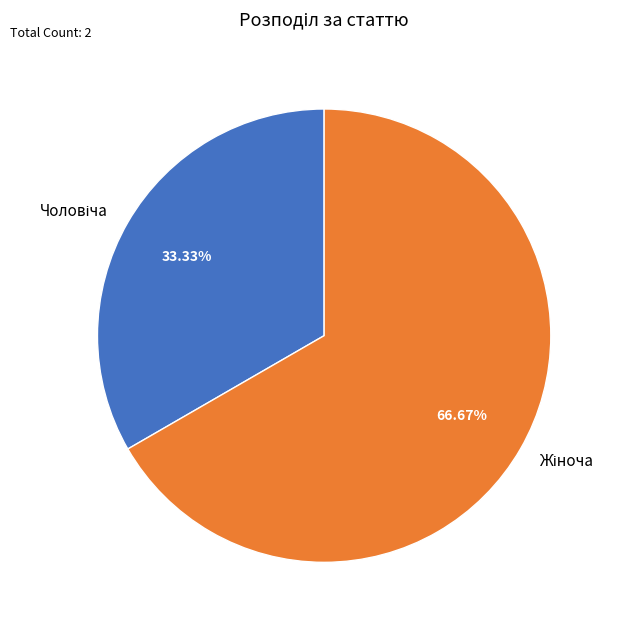

Does any single category account for the majority?

Yes